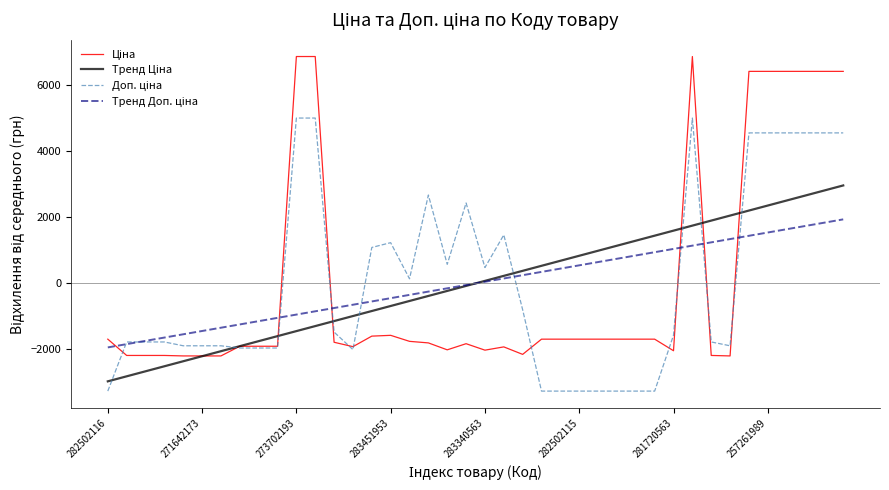

What is the minimum value shown in the chart?

-3264.1